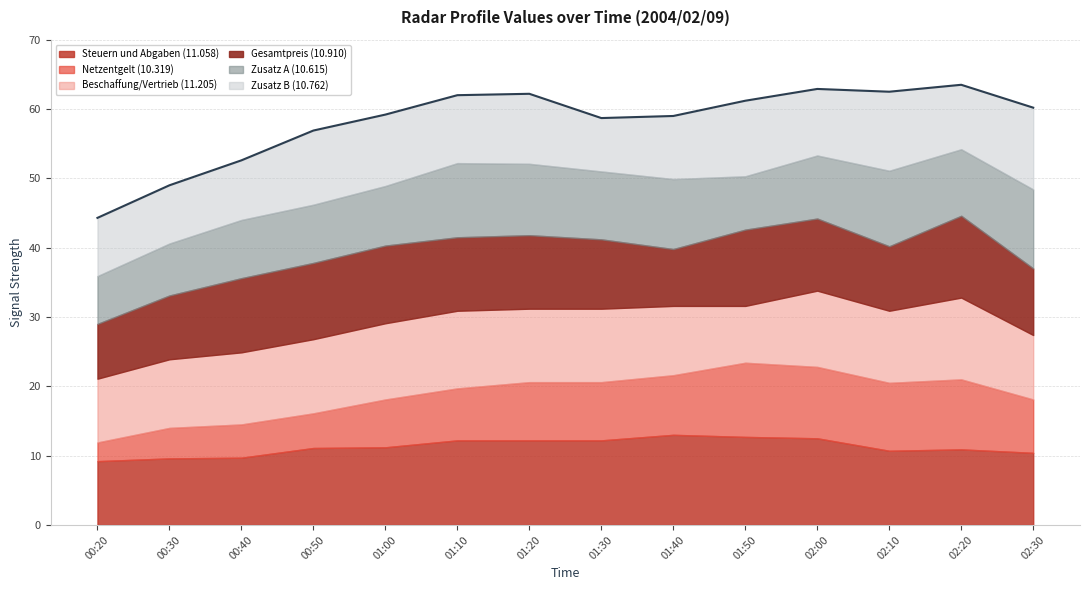

True or false: 10.319 has a value of 2.6 at 00:50.

False